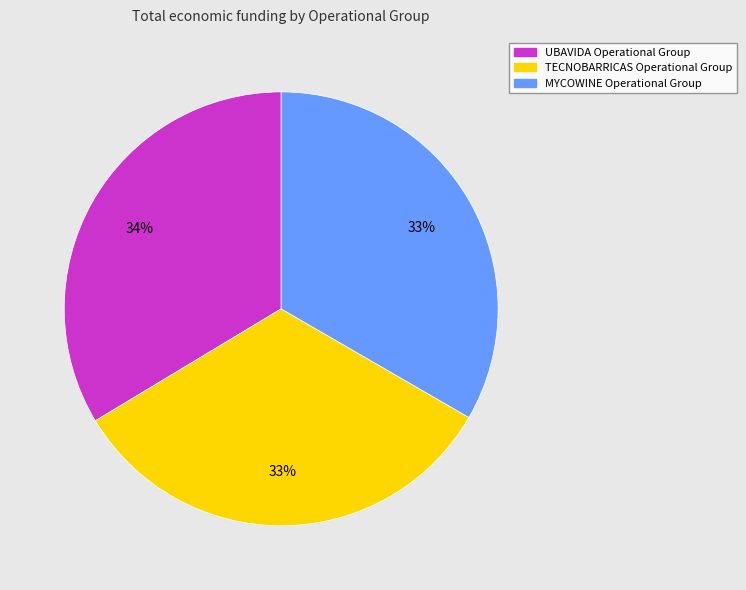

Is there a majority slice in this chart?

No